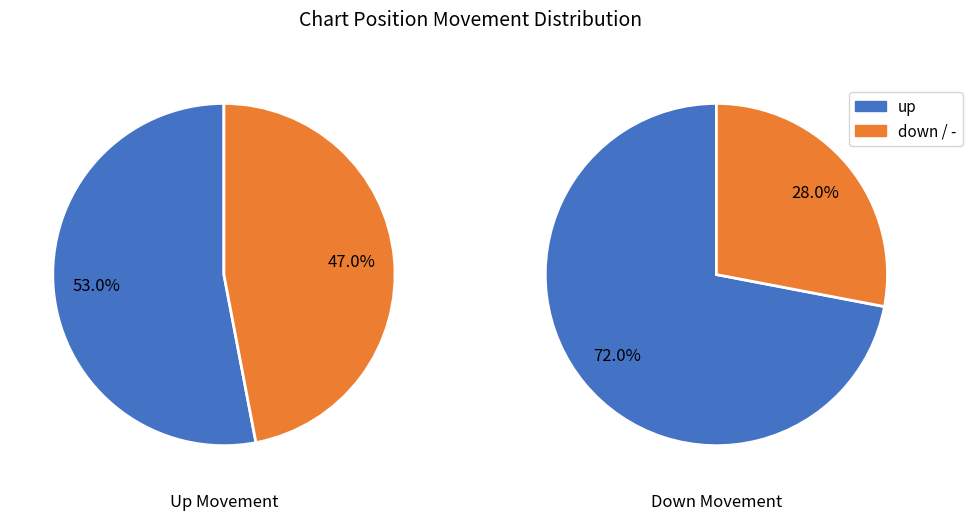

True or false: up accounts for 48% of the total.

False